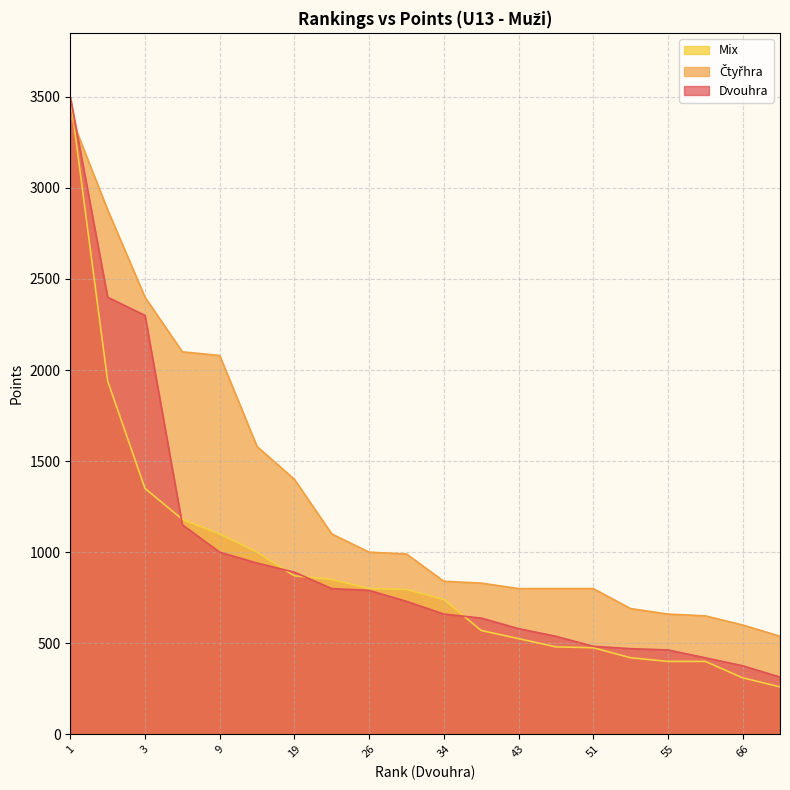

Which series has the largest total across all categories?

Čtyřhra